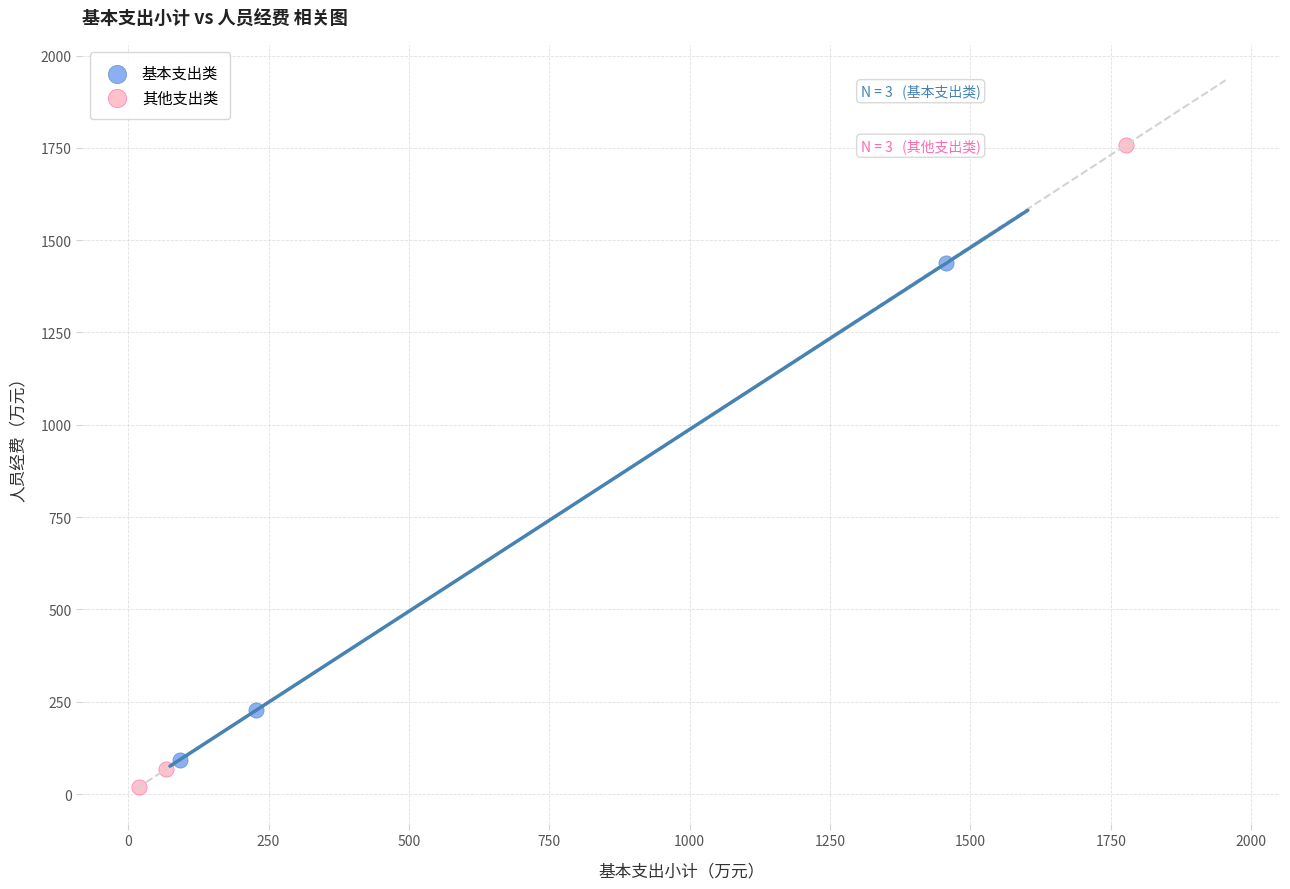

Which series has the widest spread of Y values?

其他支出类